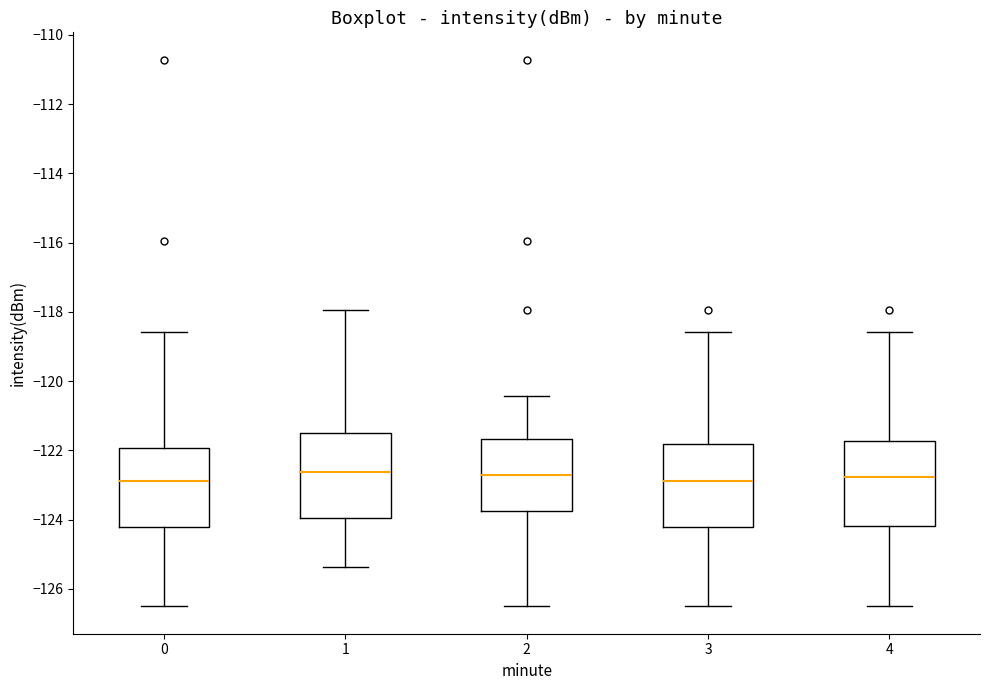

Reading left to right, read every box against the y-axis: the position of its median line, the range the box covers, and the ends of its whiskers. The values are not printed on the chart, so give them approximately, as read against the axis.

0: median -122.8, box -124.2 to -122.0, whiskers -126.6 to -118.6
1: median -122.6, box -124.0 to -121.4, whiskers -125.4 to -118.0
2: median -122.8, box -123.8 to -121.6, whiskers -126.6 to -120.4
3: median -122.8, box -124.2 to -121.8, whiskers -126.6 to -118.6
4: median -122.8, box -124.2 to -121.8, whiskers -126.6 to -118.6